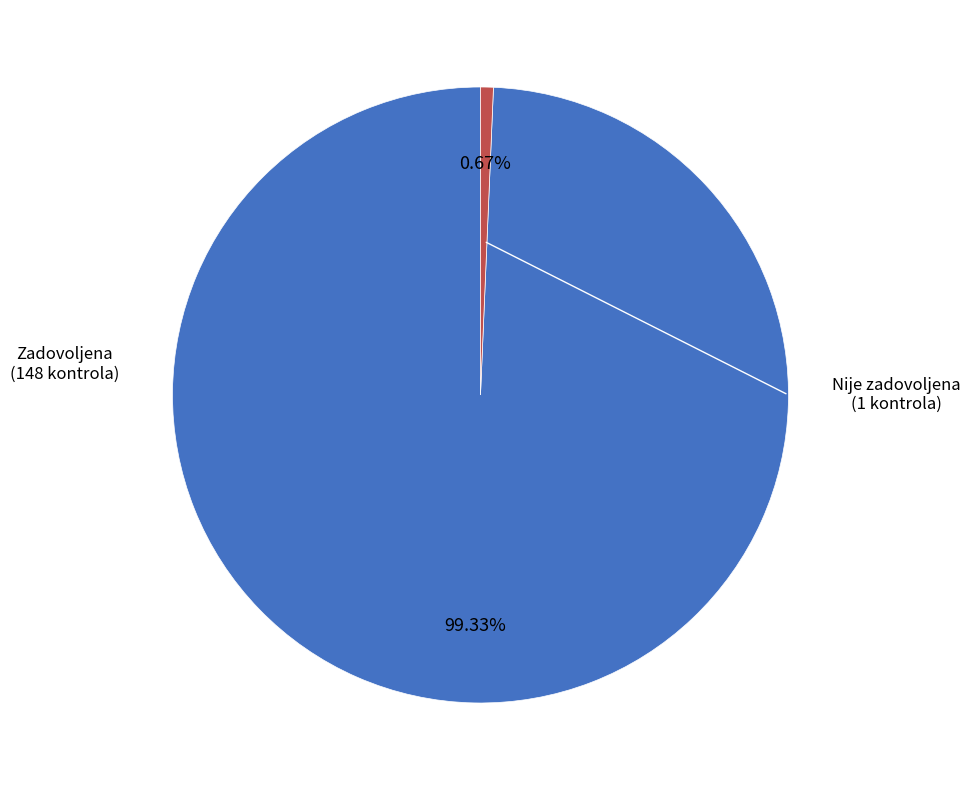

Is there any slice that represents more than half of the pie?

Yes